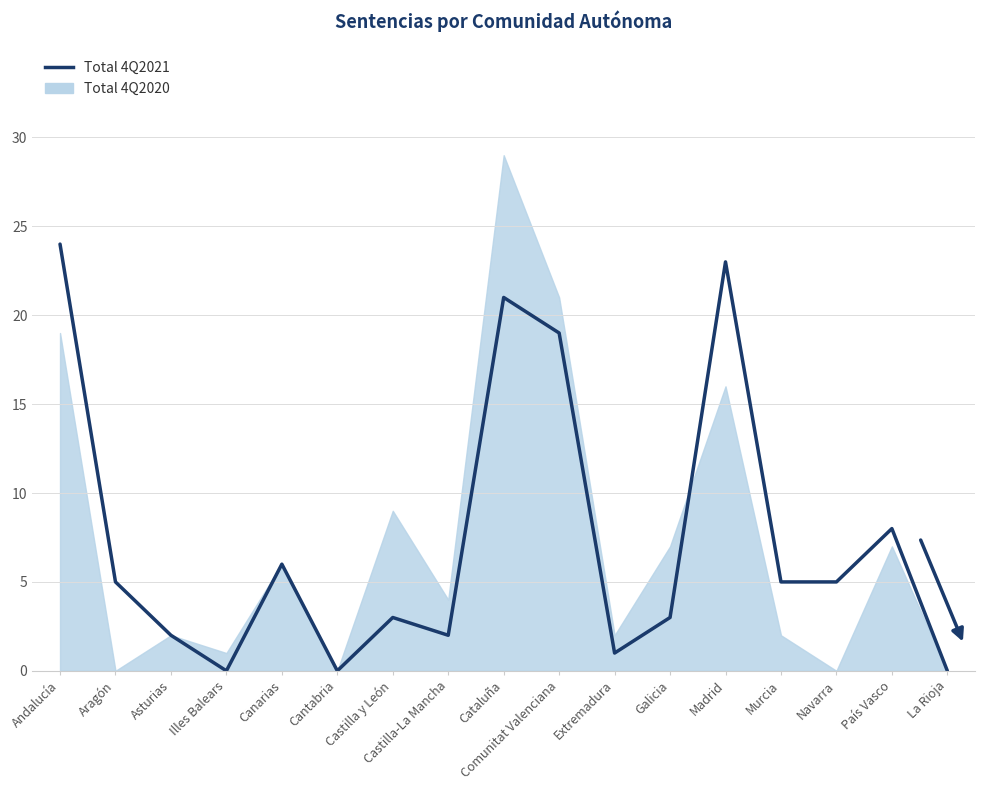

What is the average value?

7